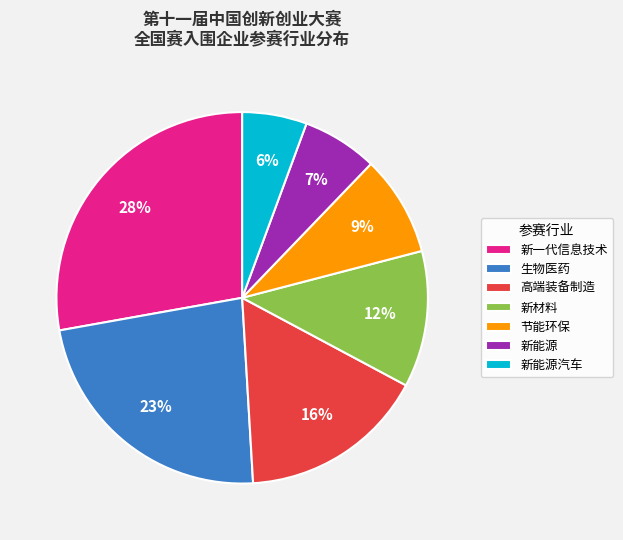

To the nearest percent, what is the average slice percentage?

14%